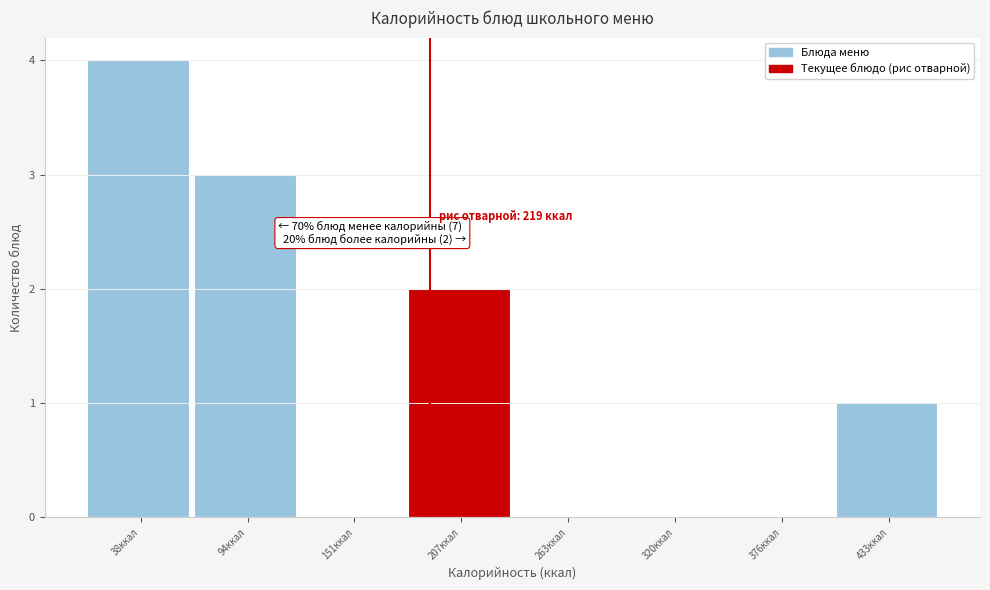

Reading left to right, list all the values displayed in this chart.

38ккал=4	94ккал=3	151ккал=0	207ккал=2	263ккал=0	320ккал=0	376ккал=0	433ккал=1